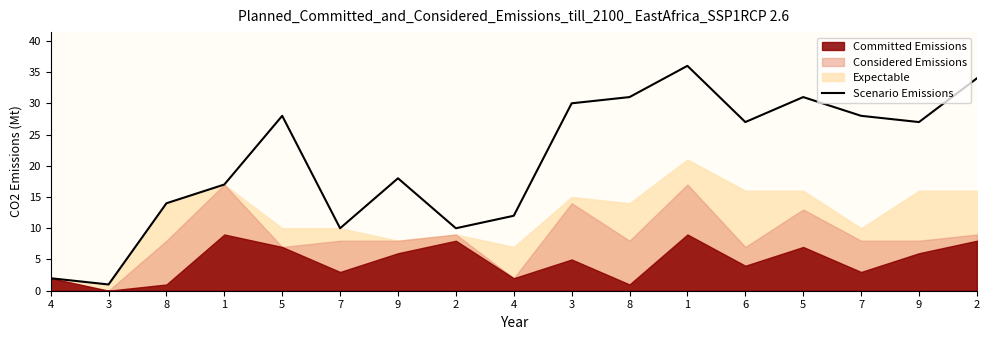

Reading left to right, transcribe all the data shown in this chart.

2	1	14	17	28	10	18	10	12	30	31	36	27	31	28	27	34